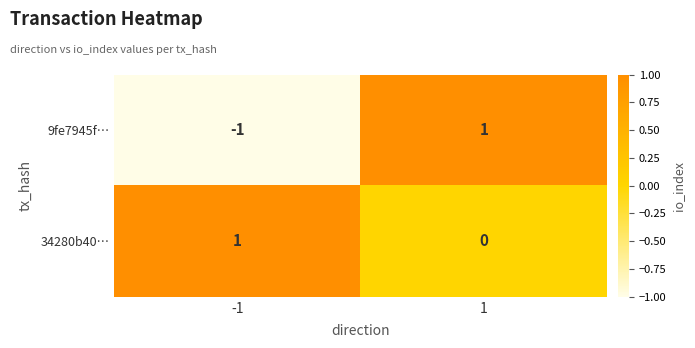

Reading right to left, transcribe all the data shown in this chart.

9fe7945f…: 1=1	-1=-1
34280b40…: 1=0	-1=1